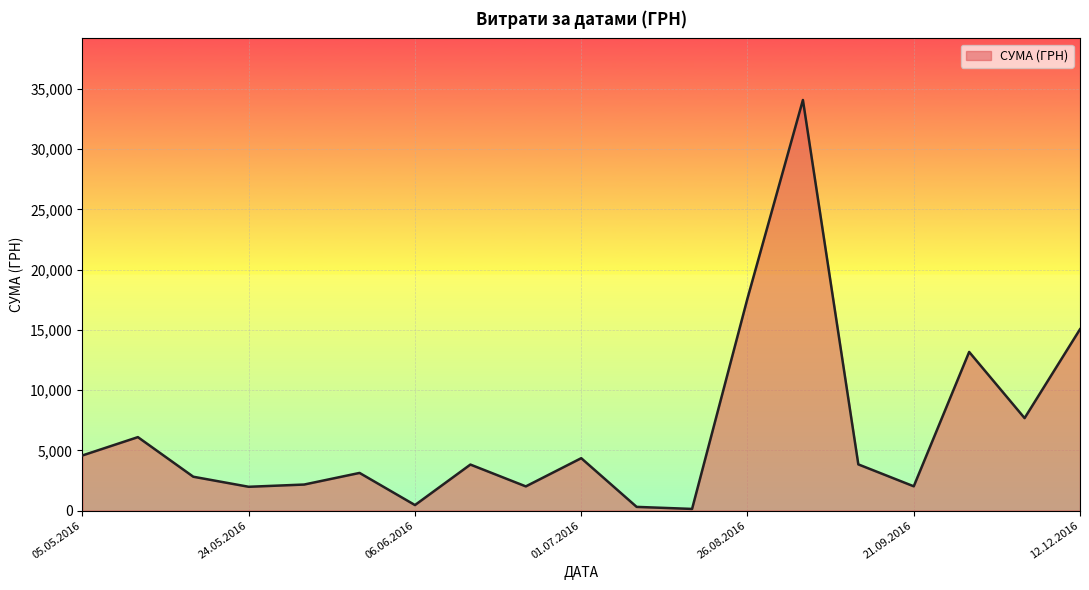

What is the difference between the maximum and minimum values?

33951.9